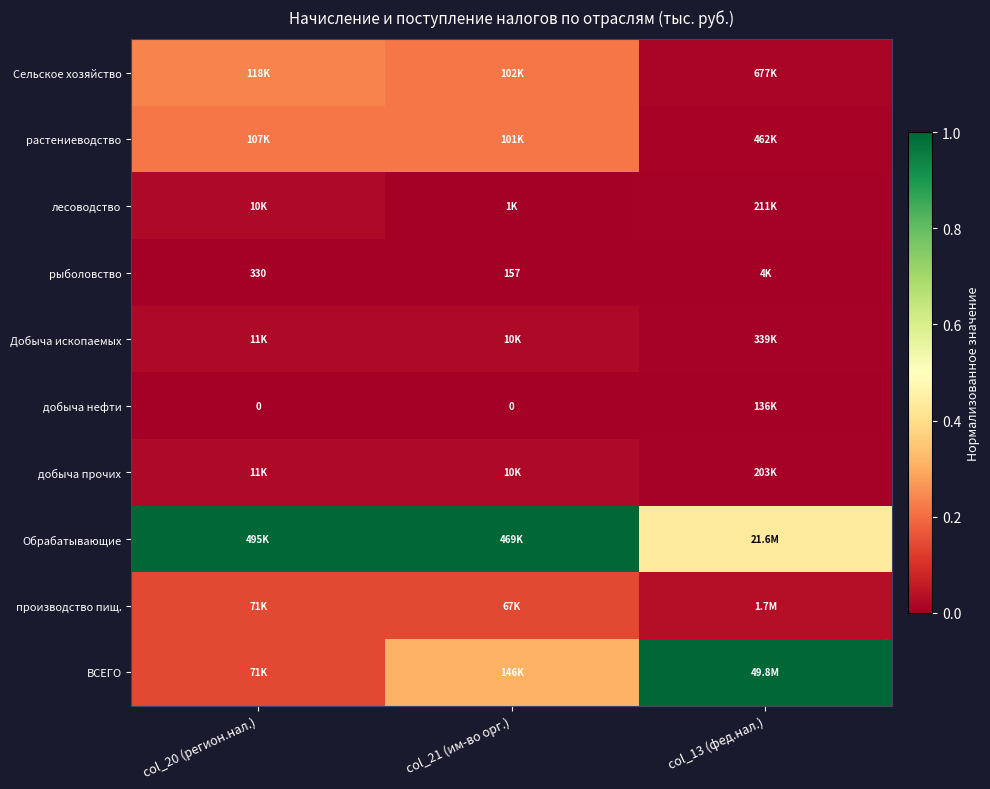

How many series are shown in this chart?

10